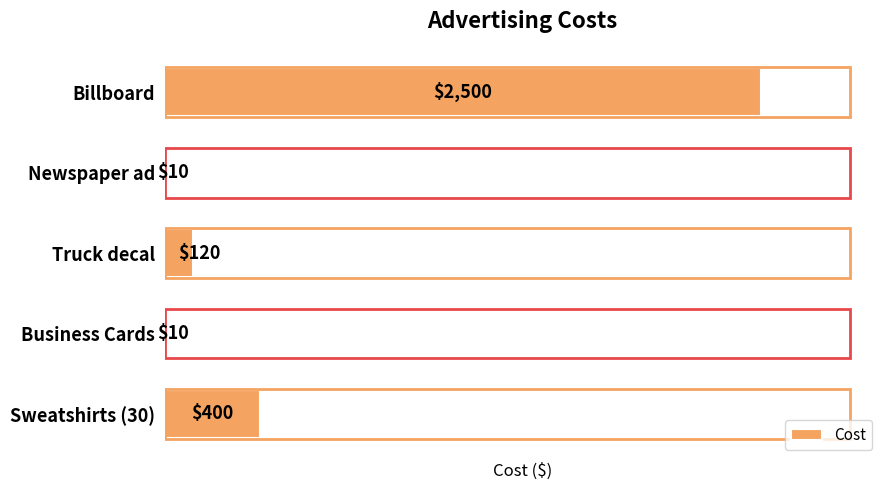

What is the sum of the values at Newspaper ad and Business Cards?

20